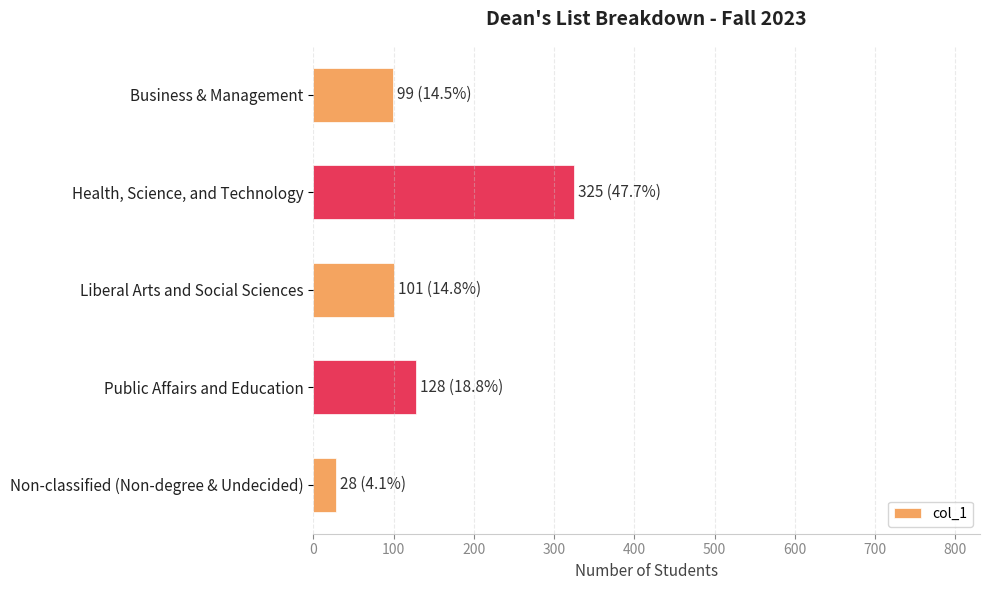

The value at Liberal Arts and Social Sciences is 54. True or false?

False